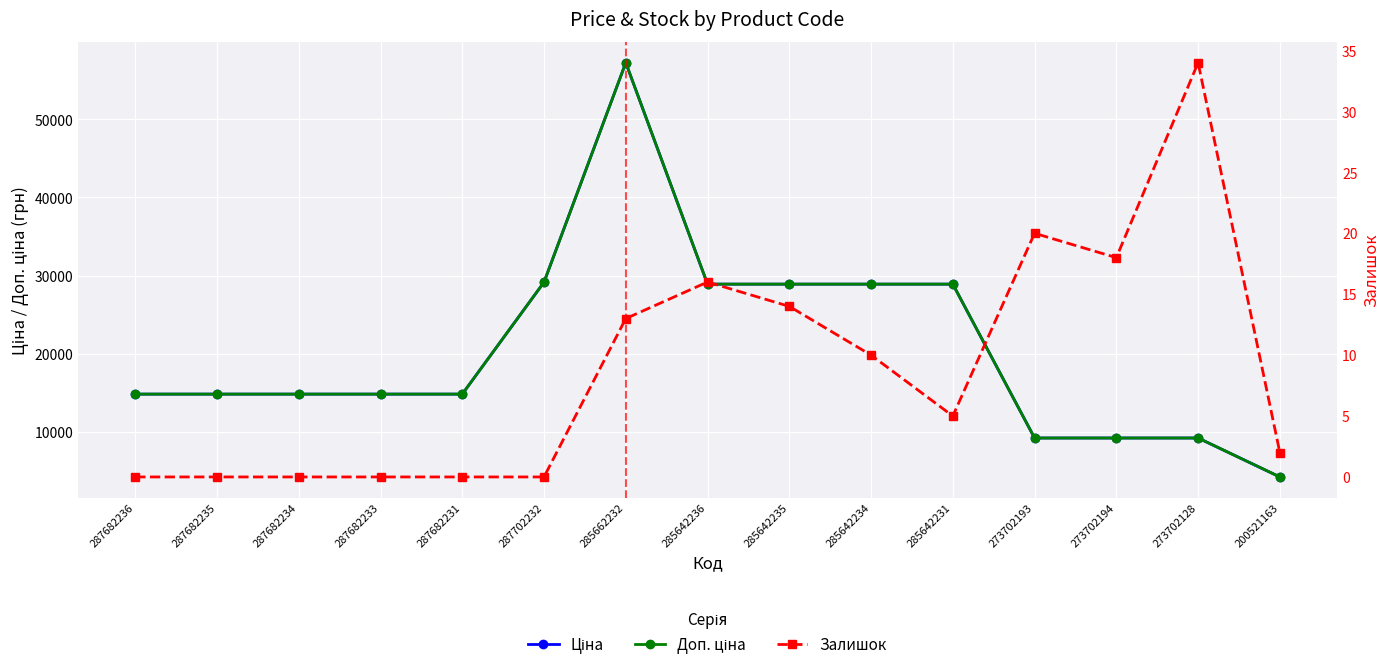

What are all the series names shown in the legend?

Ціна, Доп. ціна, Залишок